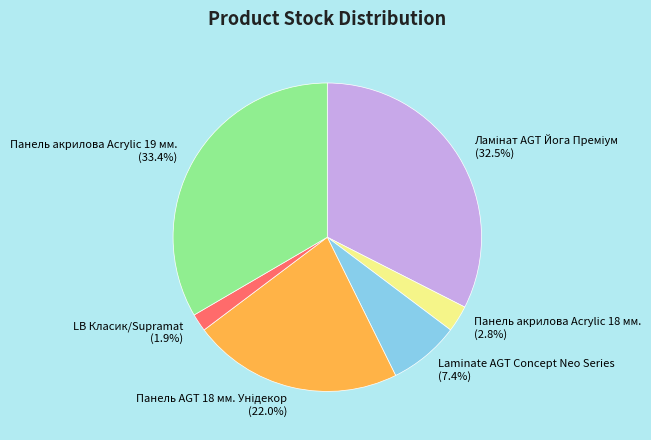

Does LB Класик/Supramat represent more than half of the total?

No